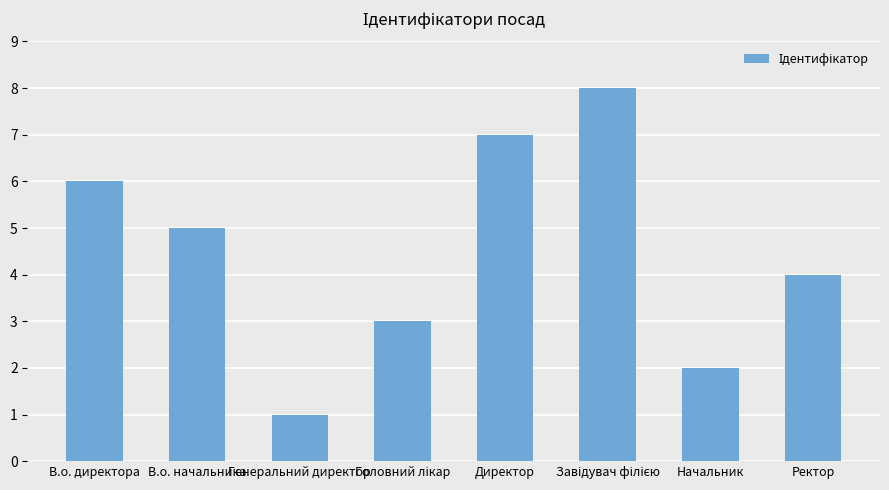

The chart shows a value of 3 at В.о. начальника. True or false?

False